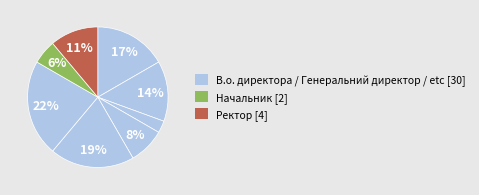

How many slices are in this pie chart?

8